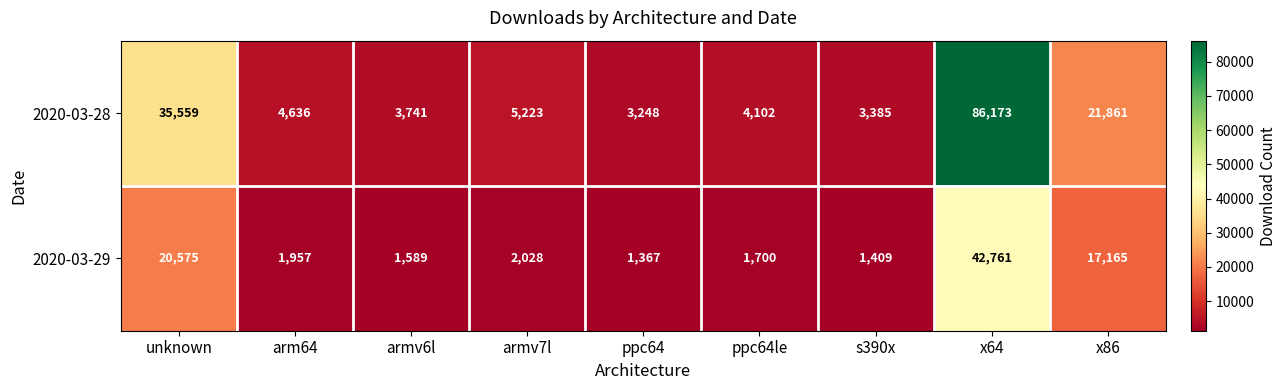

Is it true that 2020-03-28 equals 1085 at arm64?

False